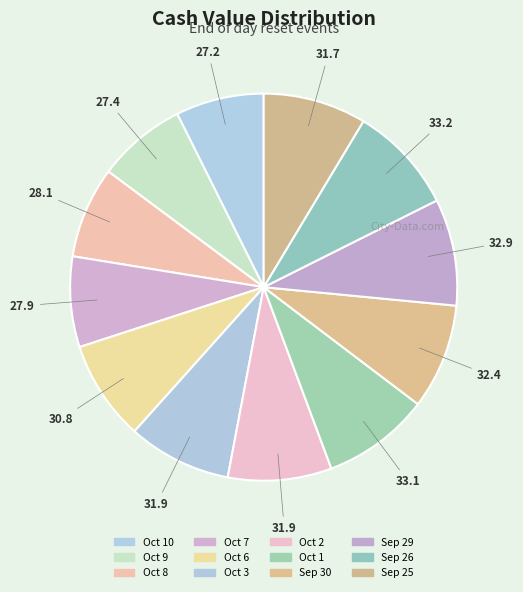

Count the number of slices in the pie.

12